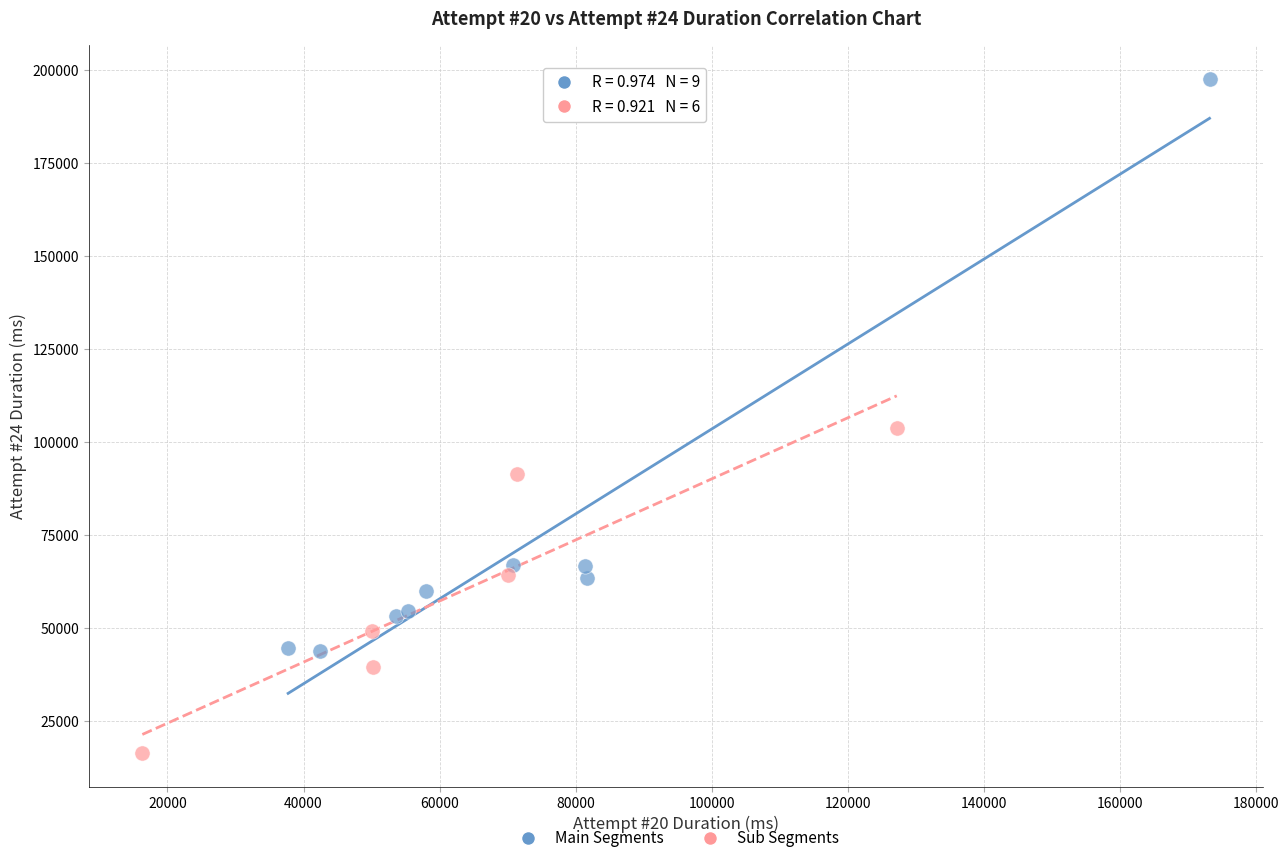

Which series reaches the minimum Y coordinate?

Sub Segments